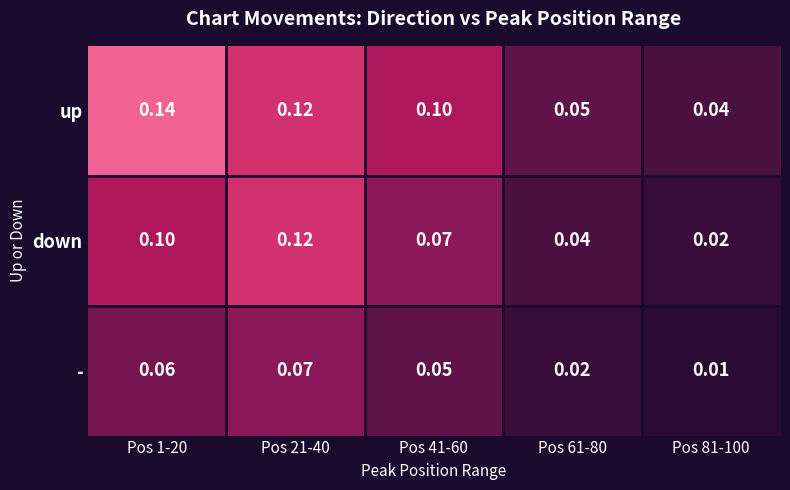

Which series has the largest total across all categories?

up